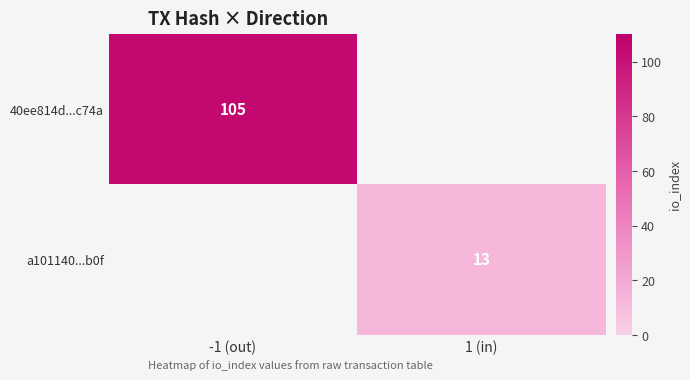

The value of a101140...b0f at 1 (in) is 13. True or false?

True